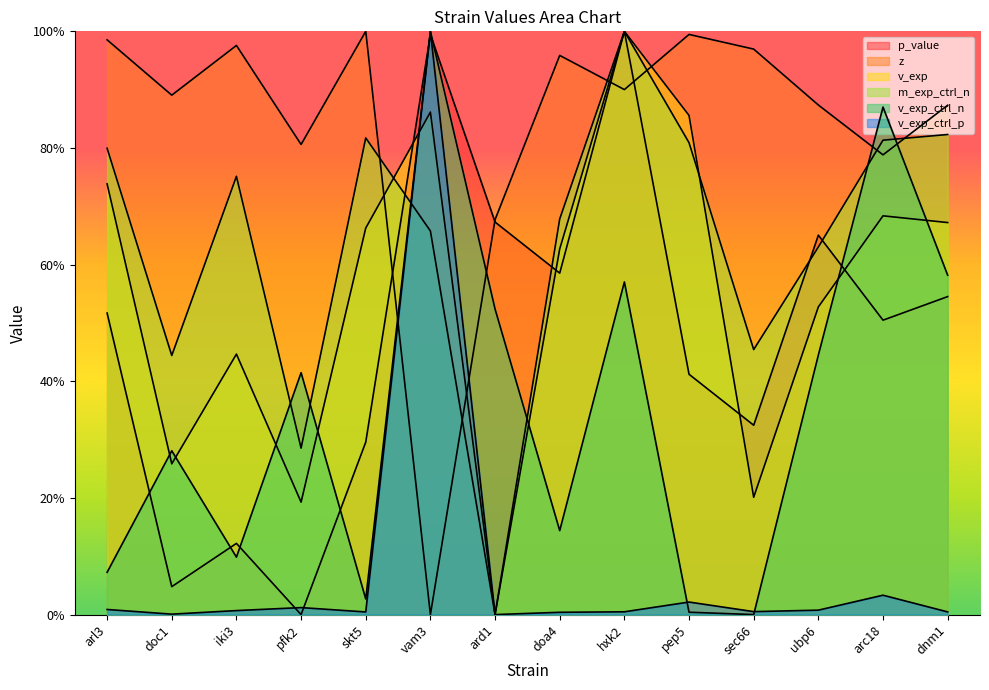

How many interior local valleys does the v_exp series have?

4